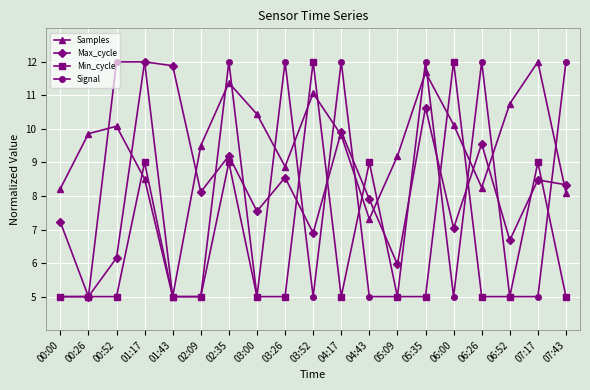

Is the value of Max_cycle at 06:52 greater than the value of Min_cycle at 07:17?

No